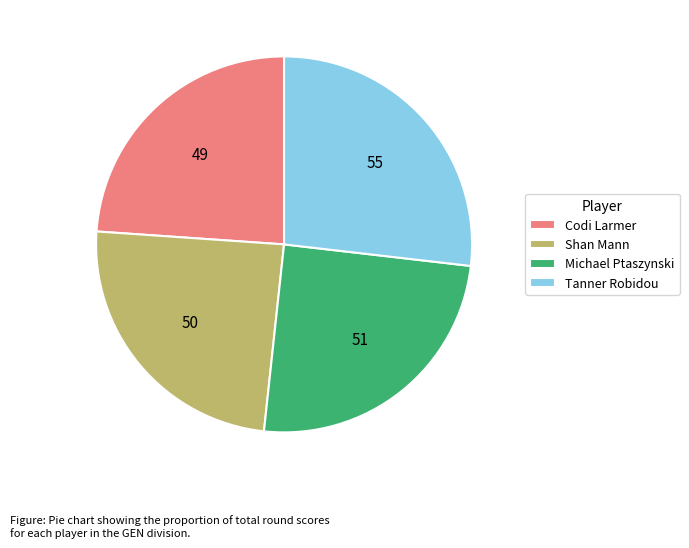

Count the number of slices in the pie.

4